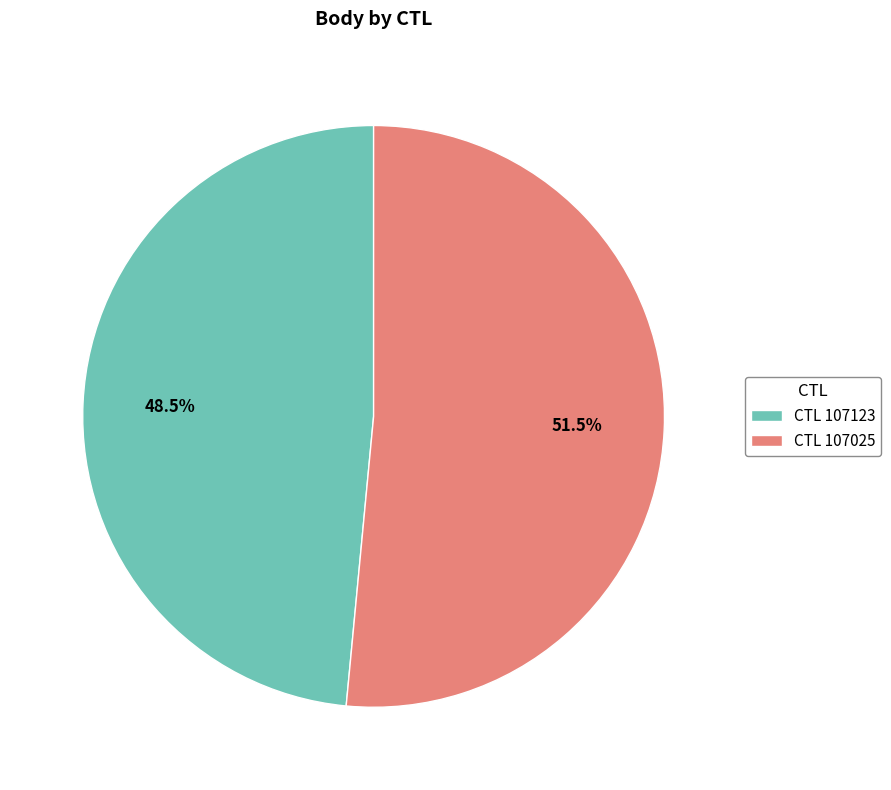

Which category has the smallest portion of the pie?

CTL 107123